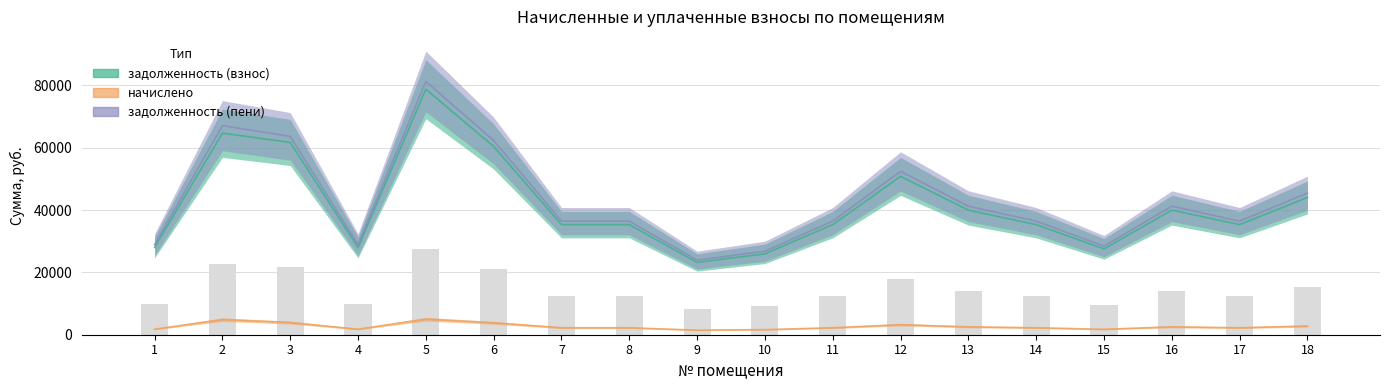

What is the minimum value shown in the chart?

1465.7